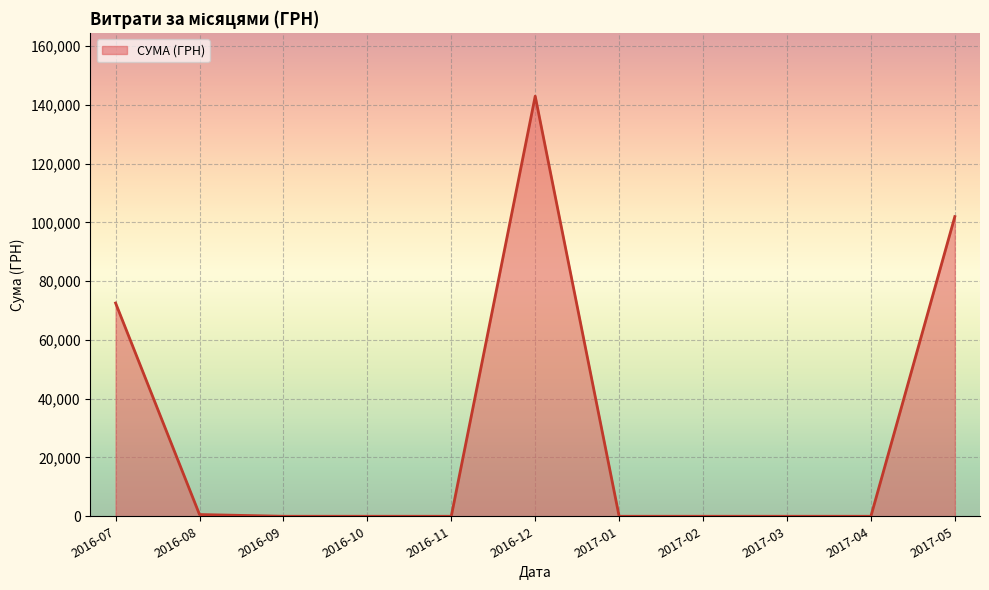

Is it true that the value at 2016-07 is 65.5?

False